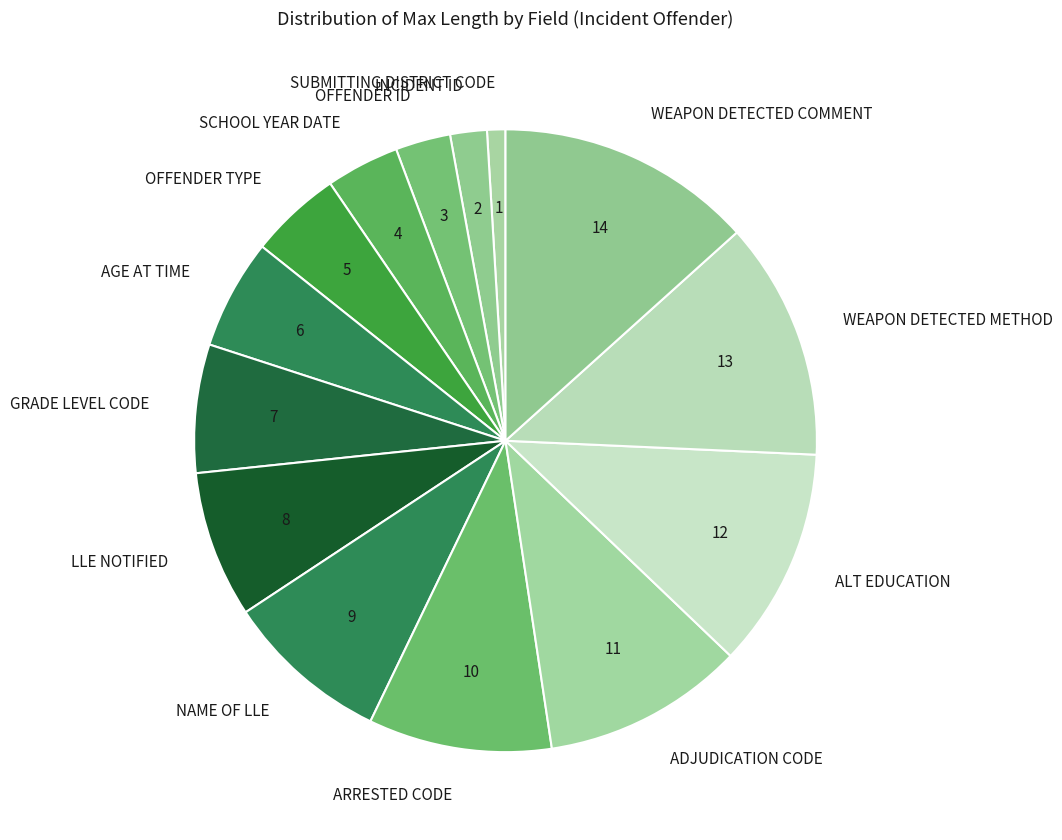

How many segments does this pie chart have?

14